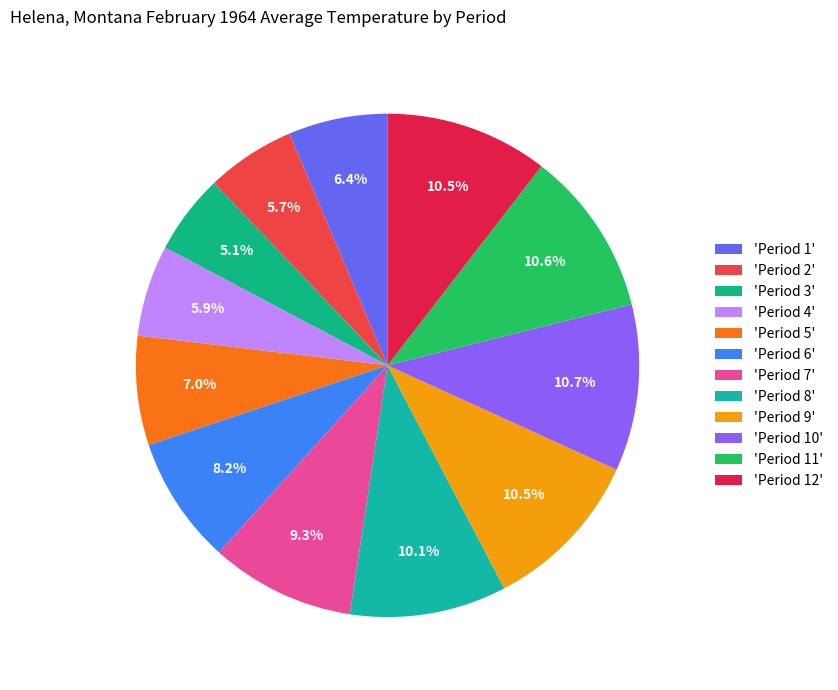

How many slices are in this pie chart?

12